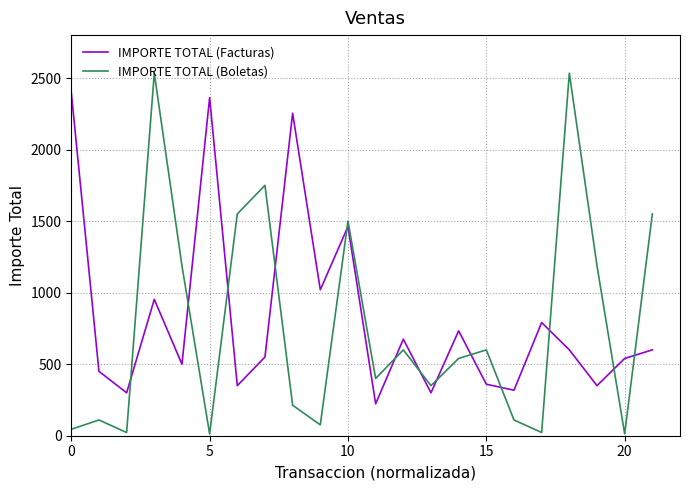

Which series has the widest spread of values?

IMPORTE TOTAL (Boletas)